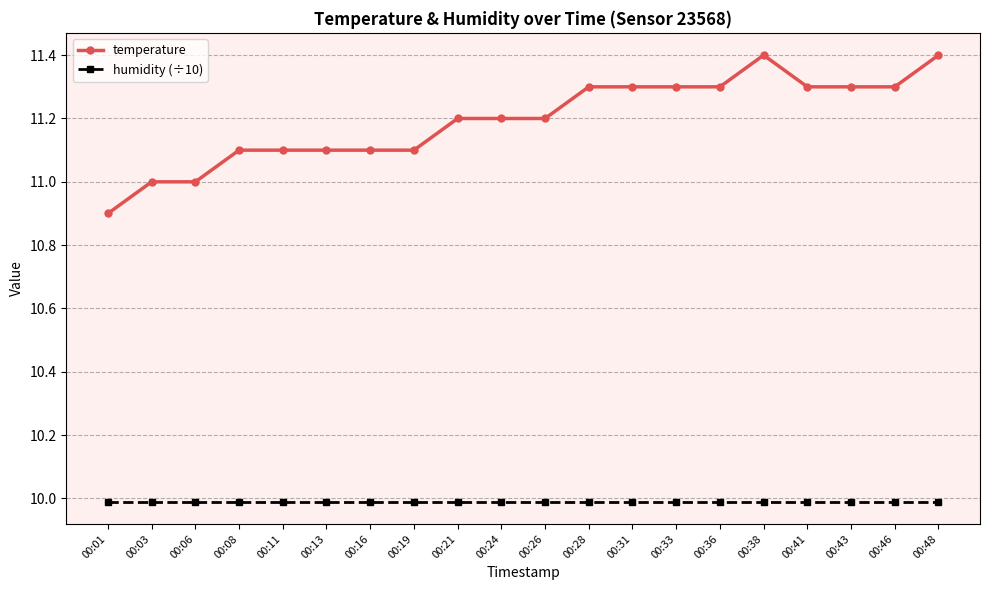

True or false: temperature has more than 0 points higher than both neighbors.

True